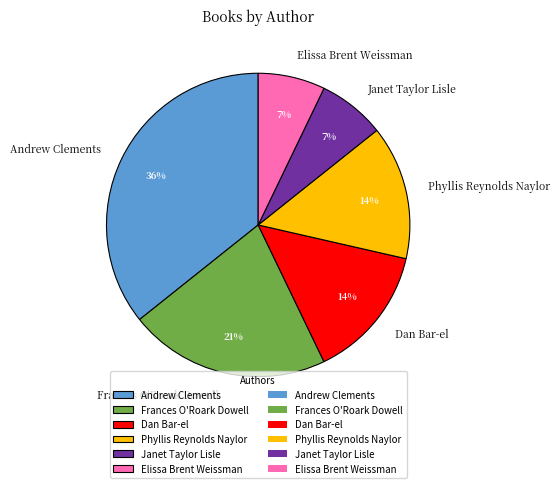

To the nearest percent, what portion does Dan Bar-el represent?

14%